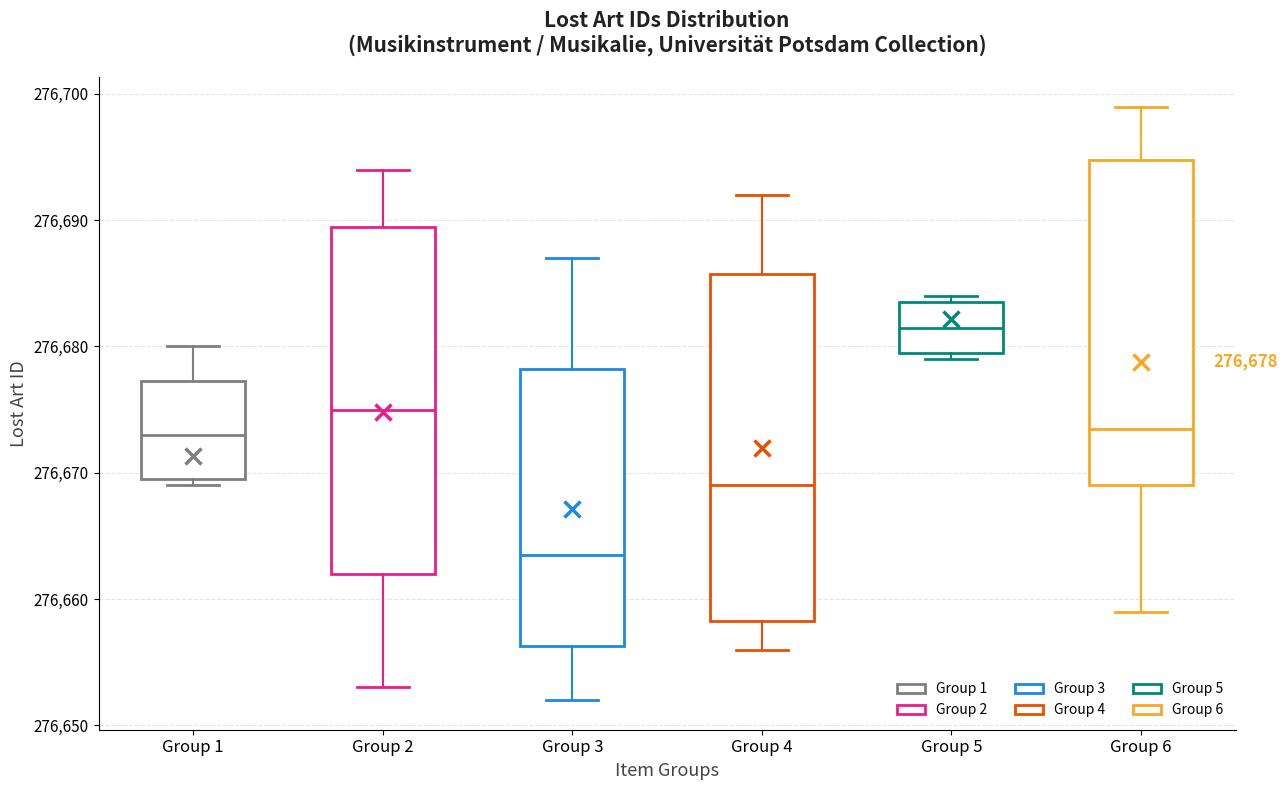

Which box's median line is the lowest?

Group 3